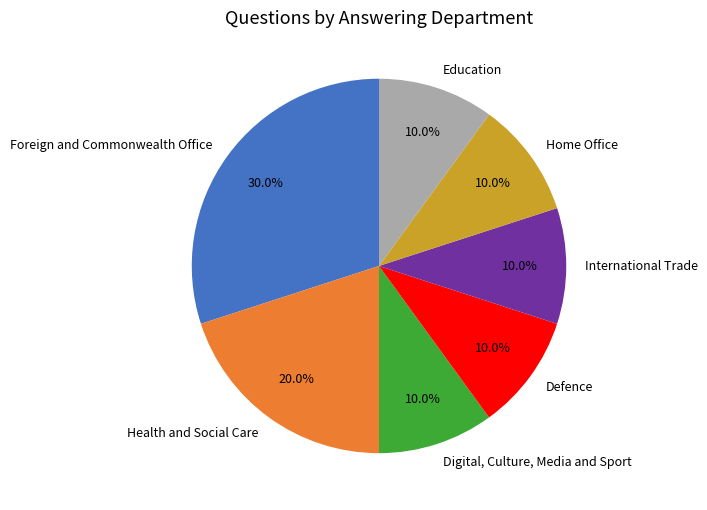

To the nearest percent, what portion does Health and Social Care represent?

20%